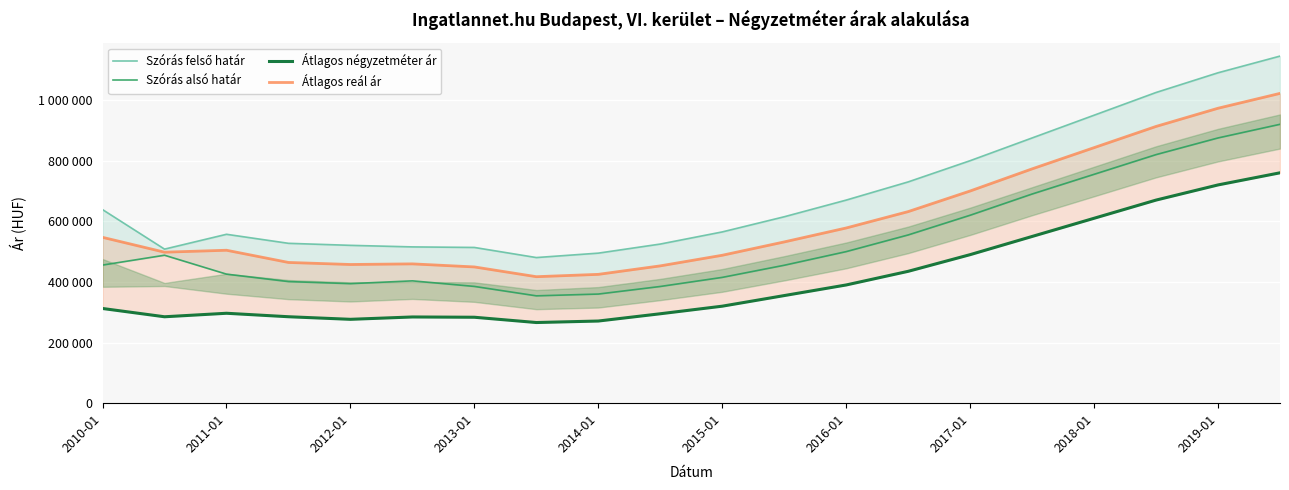

True or false: Szórás alsó határ and Átlagos négyzetméter ár cross at least once.

False